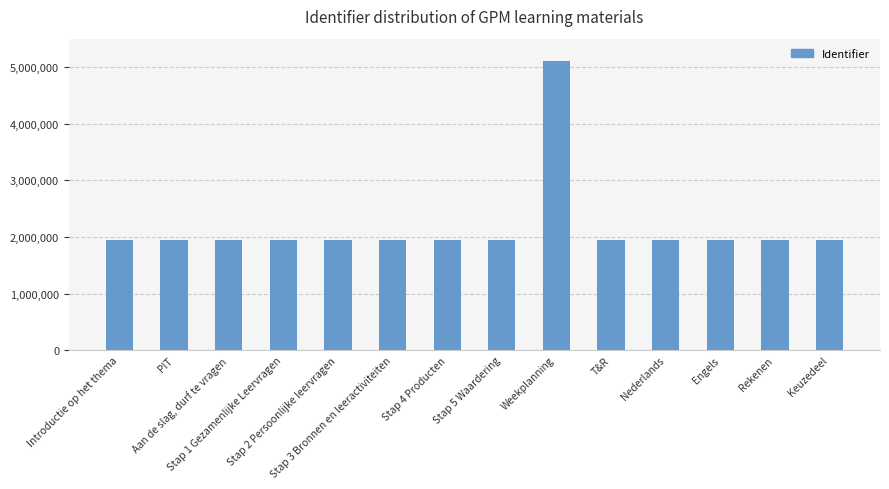

What is the sum of all values?

30442559